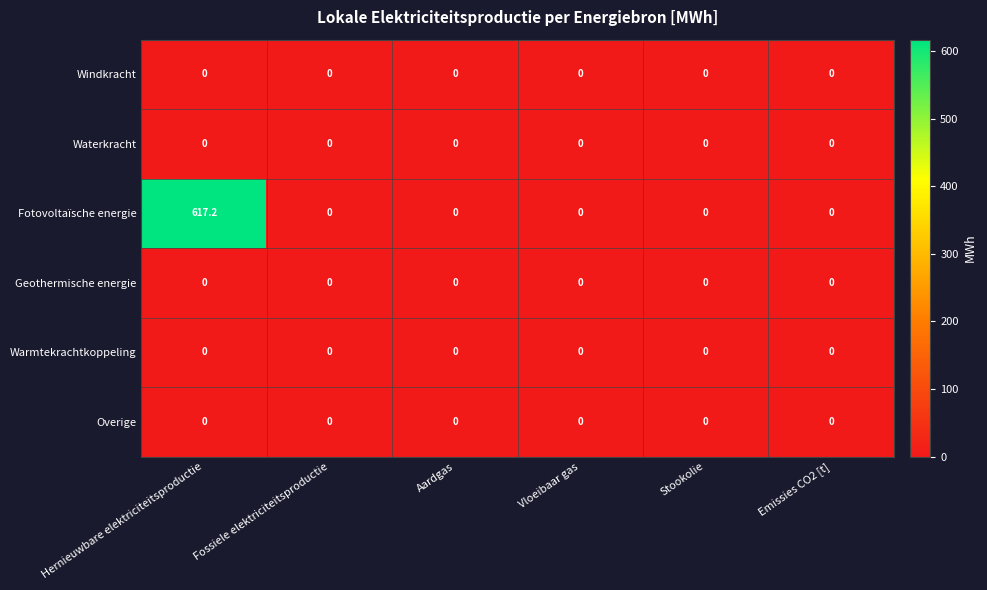

At which category does the chart reach its peak across all series?

Hernieuwbare elektriciteitsproductie